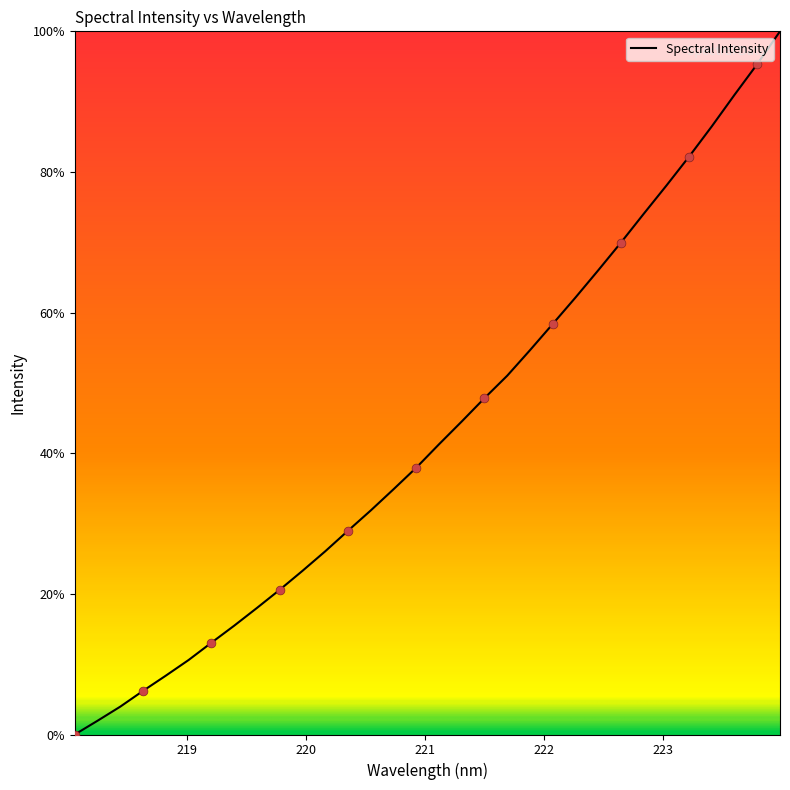

What is the greatest value displayed?

100.0